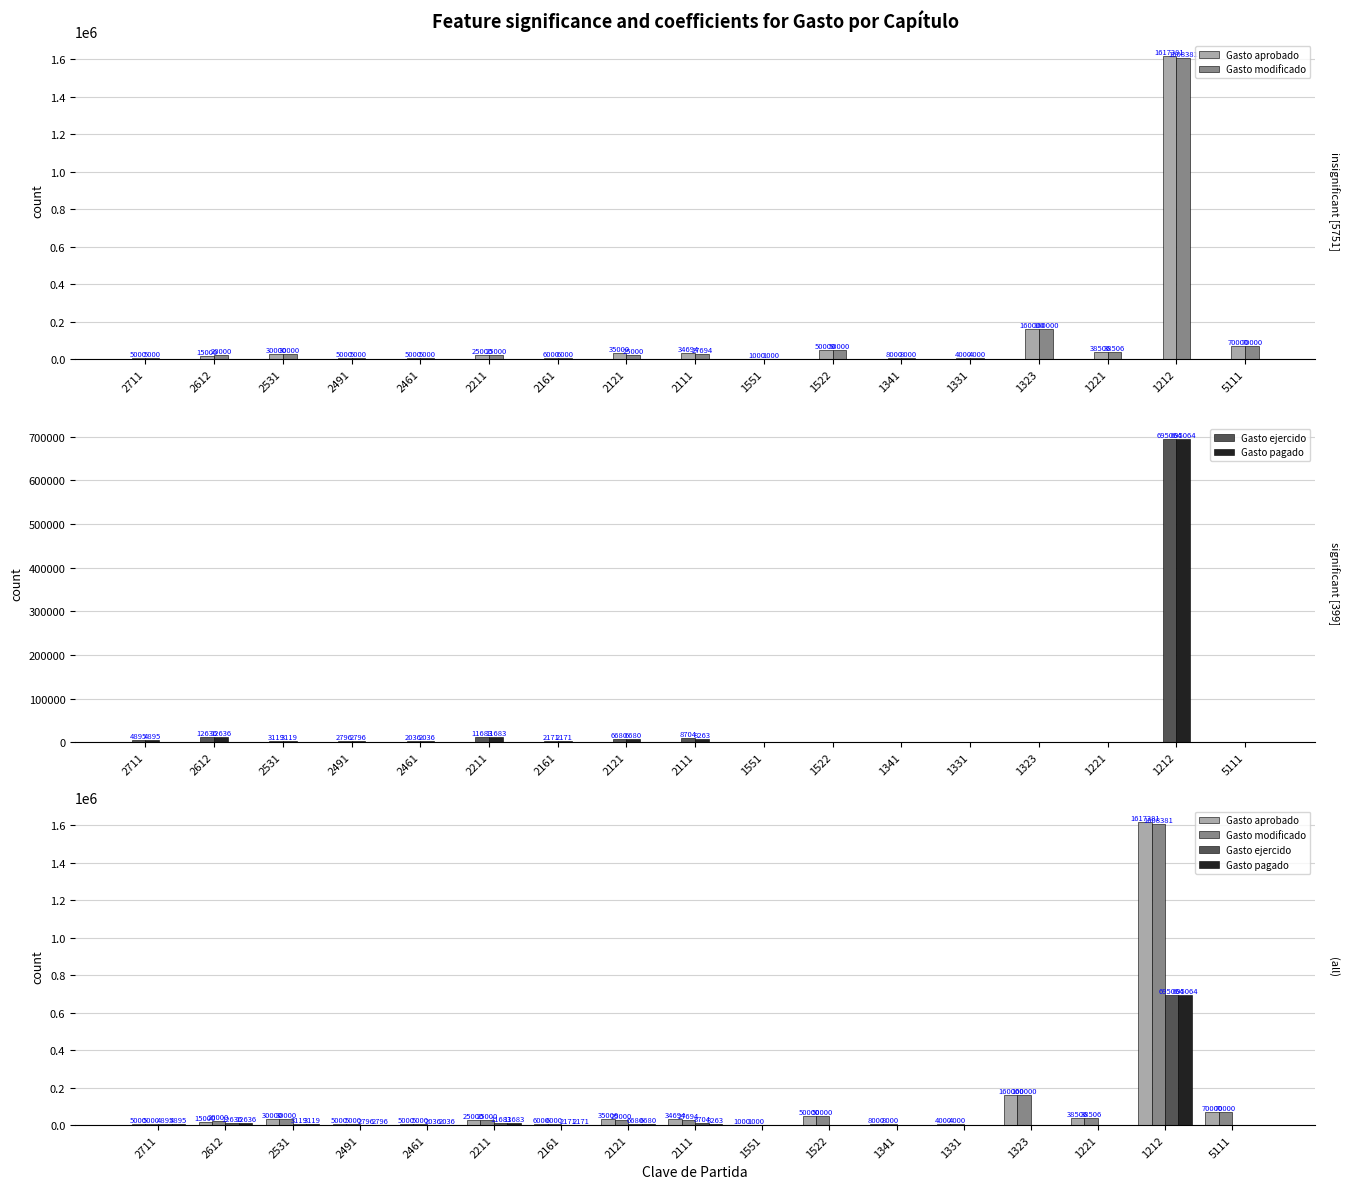

What is the maximum value for Gasto pagado?

695064.5